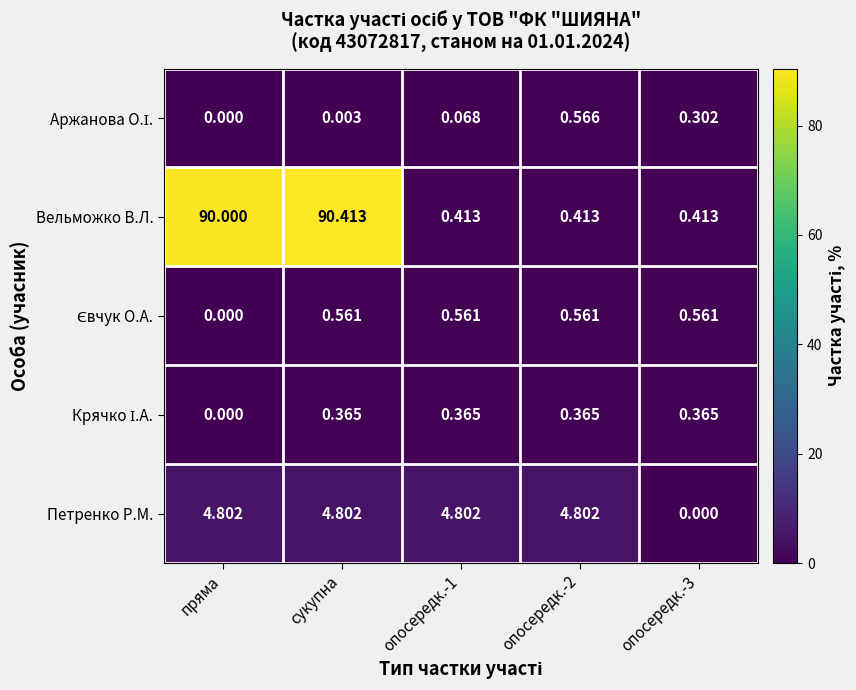

At which category is the sum across all series the highest?

сукупна